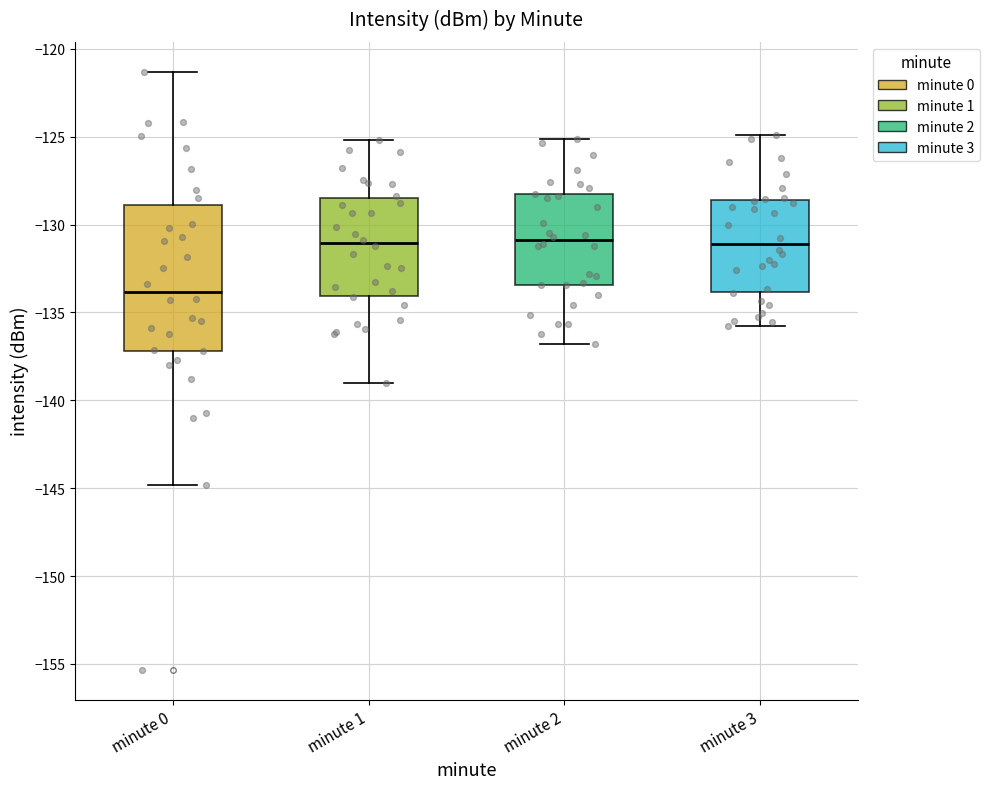

Reading left to right, transcribe this box plot: for each box, give where its median line is, the range the box spans, and where its two whiskers end, as read against the y-axis. The values are not printed on the chart, so give them approximately, as read against the axis.

minute 0: median -134.0, box -137.0 to -129.0, whiskers -145.0 to -121.5
minute 1: median -131.0, box -134.0 to -128.5, whiskers -139.0 to -125.0
minute 2: median -131.0, box -133.5 to -128.5, whiskers -137.0 to -125.0
minute 3: median -131.0, box -134.0 to -128.5, whiskers -136.0 to -125.0